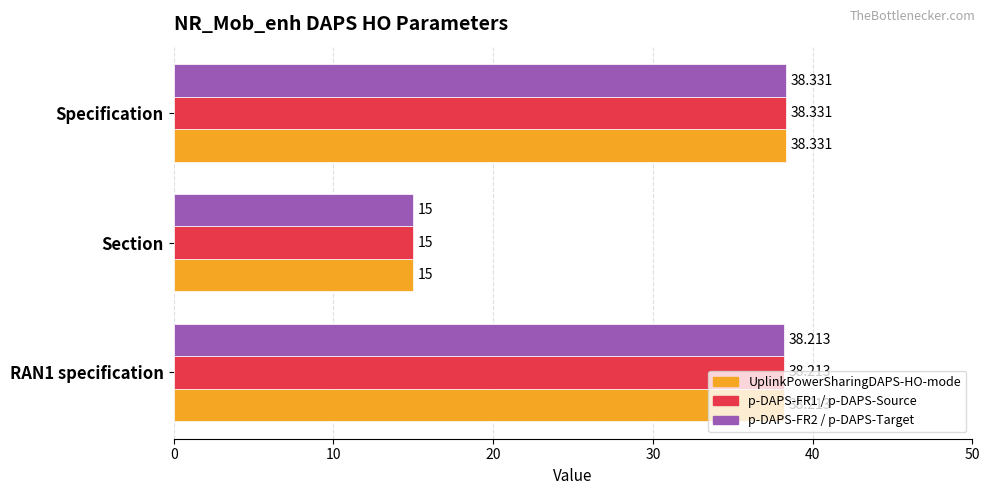

At which category is the sum across all series the highest?

Specification